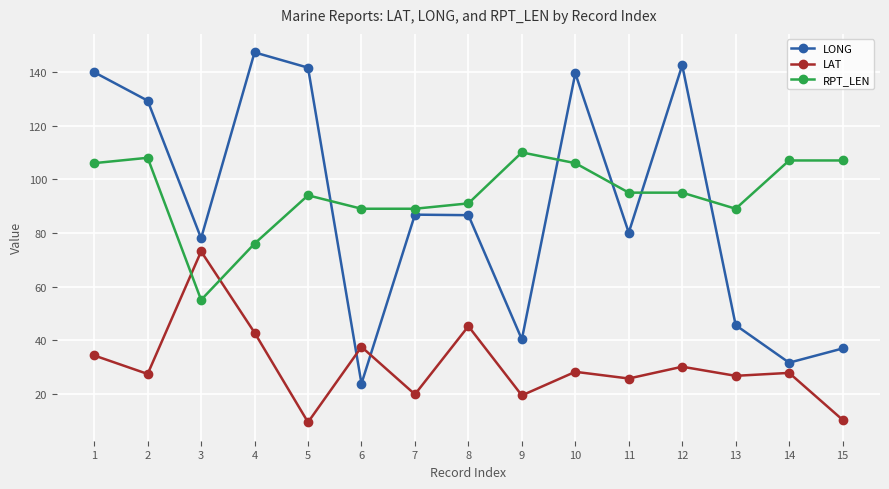

How many interior local peaks does the LONG series have?

4